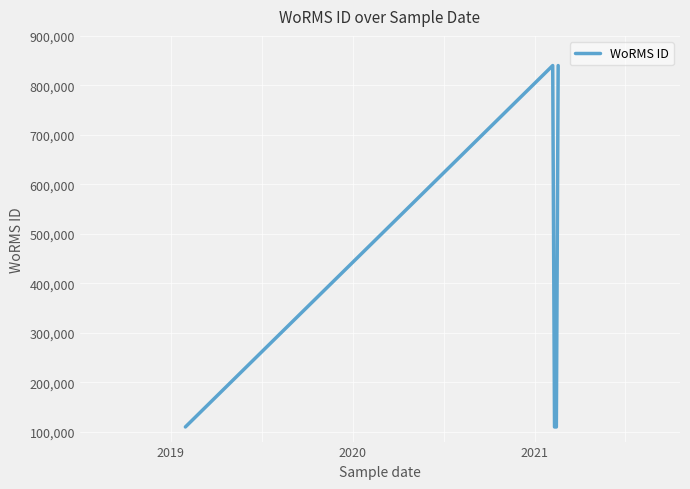

True or false: the data has more than 0 interior local peaks.

True